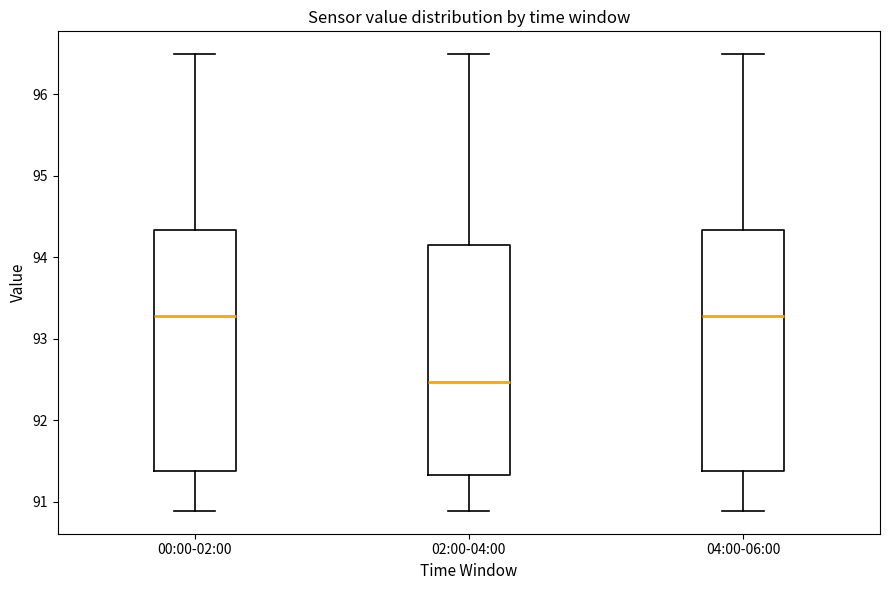

Reading left to right, transcribe this box plot: for each box, give where its median line is, the range the box spans, and where its two whiskers end, as read against the y-axis. The values are not printed on the chart, so give them approximately, as read against the axis.

00:00-02:00: median 93.3, box 91.4 to 94.3, whiskers 90.9 to 96.5
02:00-04:00: median 92.5, box 91.3 to 94.1, whiskers 90.9 to 96.5
04:00-06:00: median 93.3, box 91.4 to 94.3, whiskers 90.9 to 96.5